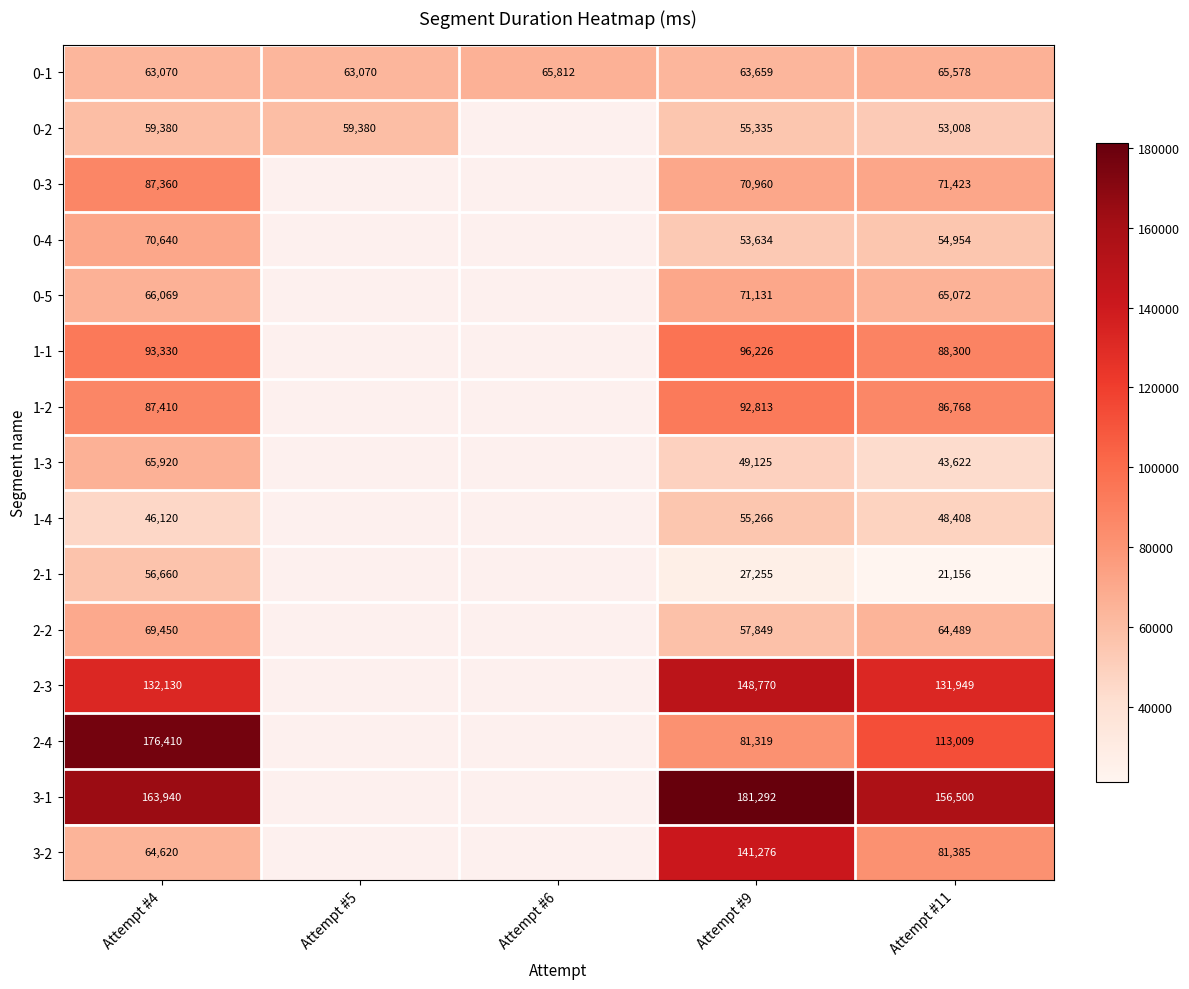

Is the value of 2-1 at Attempt #11 greater than the value of 1-4 at Attempt #4?

No